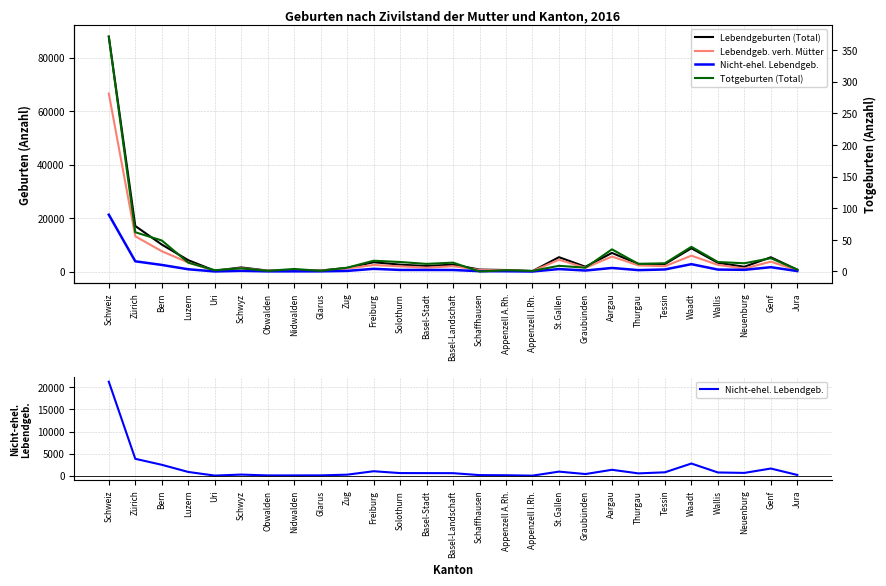

What value does the Lebendgeb. verh. Mütter series have at Aargau, to the nearest 100?

5600